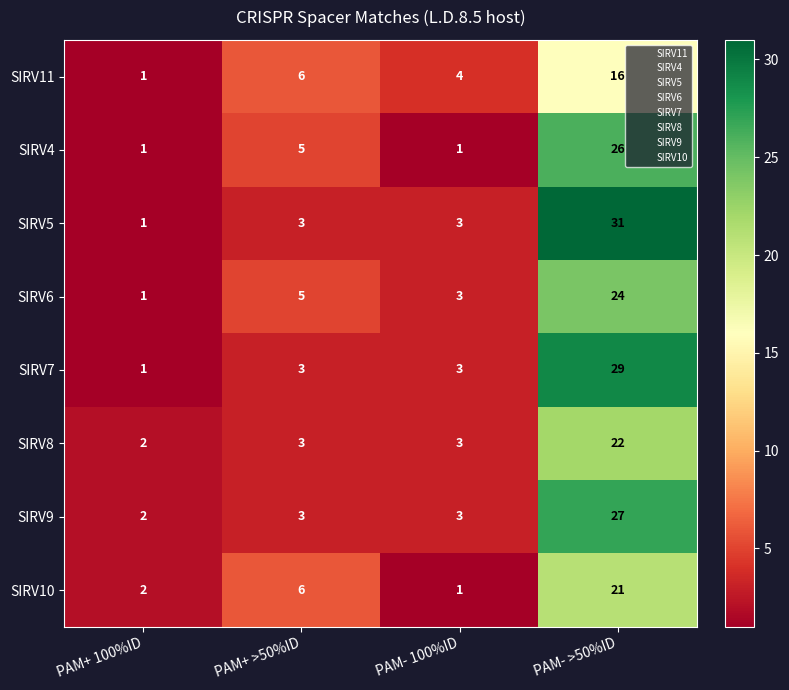

The value of SIRV4 at PAM- 100%ID is 0. True or false?

False